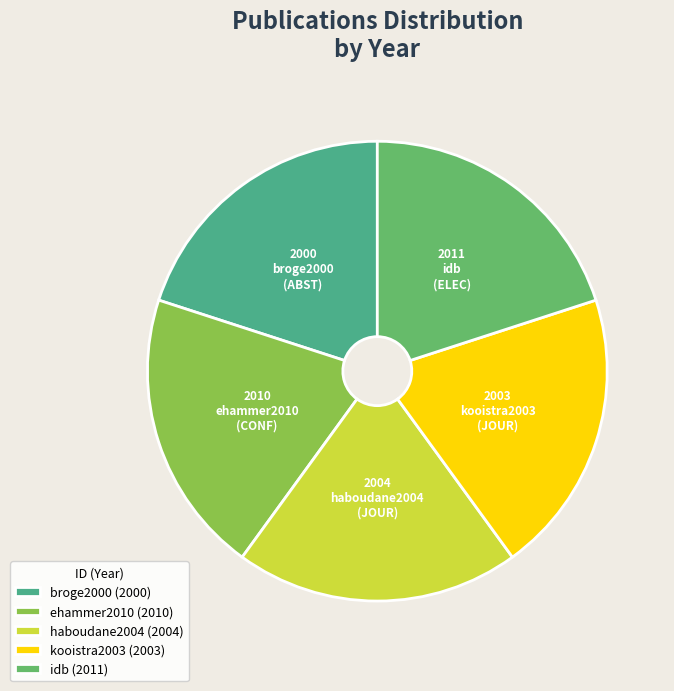

Does ehammer2010 represent more than half of the total?

No